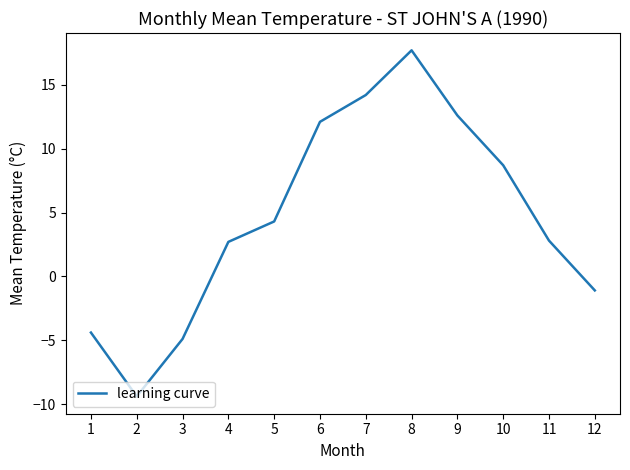

Which label corresponds to the smallest value in the chart?

2